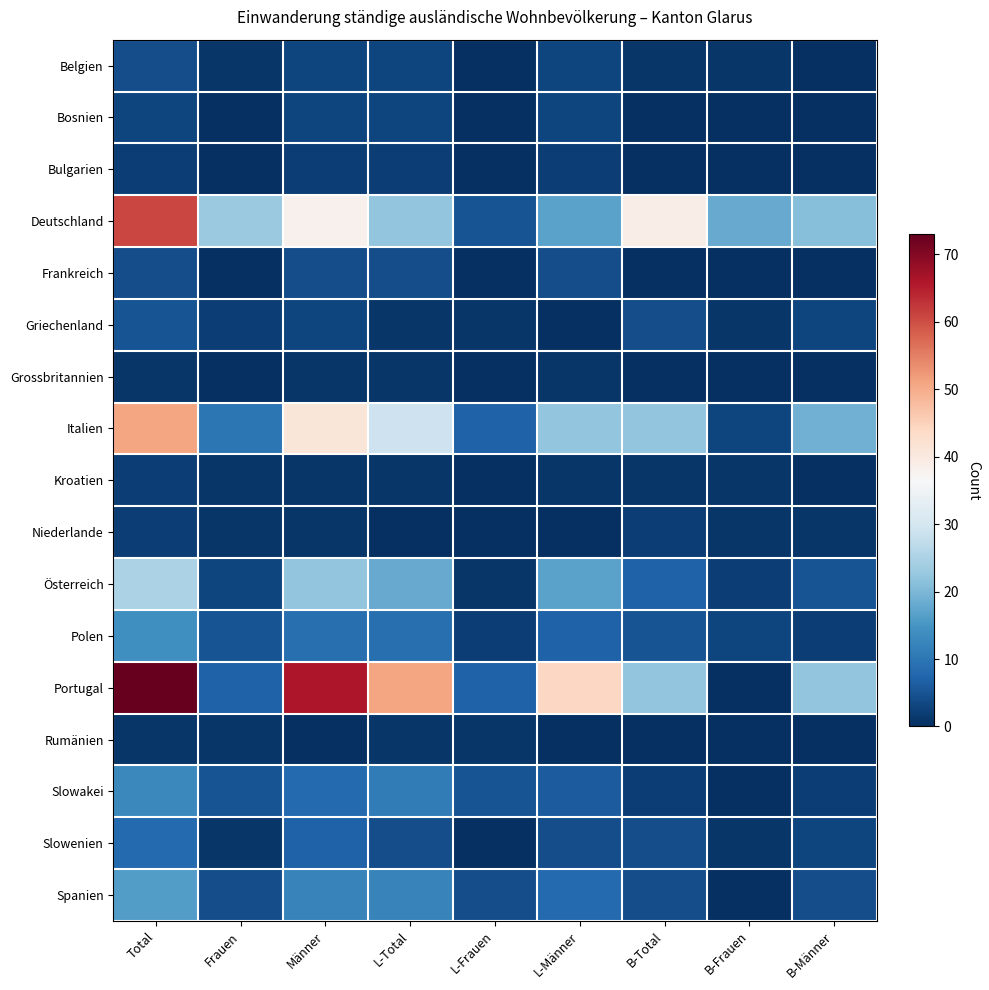

Reading left to right, what are all the values shown in this chart?

Belgien: Total=4	Frauen=1	Männer=3	L-Total=3	L-Frauen=0	L-Männer=3	B-Total=1	B-Frauen=1	B-Männer=0
Bosnien: Total=3	Frauen=0	Männer=3	L-Total=3	L-Frauen=0	L-Männer=3	B-Total=0	B-Frauen=0	B-Männer=0
Bulgarien: Total=2	Frauen=0	Männer=2	L-Total=2	L-Frauen=0	L-Männer=2	B-Total=0	B-Frauen=0	B-Männer=0
Deutschland: Total=61	Frauen=23	Männer=38	L-Total=22	L-Frauen=5	L-Männer=17	B-Total=39	B-Frauen=18	B-Männer=21
Frankreich: Total=4	Frauen=0	Männer=4	L-Total=4	L-Frauen=0	L-Männer=4	B-Total=0	B-Frauen=0	B-Männer=0
Griechenland: Total=5	Frauen=2	Männer=3	L-Total=1	L-Frauen=1	L-Männer=0	B-Total=4	B-Frauen=1	B-Männer=3
Grossbritannien: Total=1	Frauen=0	Männer=1	L-Total=1	L-Frauen=0	L-Männer=1	B-Total=0	B-Frauen=0	B-Männer=0
Italien: Total=51	Frauen=10	Männer=41	L-Total=29	L-Frauen=7	L-Männer=22	B-Total=22	B-Frauen=3	B-Männer=19
Kroatien: Total=2	Frauen=1	Männer=1	L-Total=1	L-Frauen=0	L-Männer=1	B-Total=1	B-Frauen=1	B-Männer=0
Niederlande: Total=2	Frauen=1	Männer=1	L-Total=0	L-Frauen=0	L-Männer=0	B-Total=2	B-Frauen=1	B-Männer=1
Österreich: Total=25	Frauen=3	Männer=22	L-Total=18	L-Frauen=1	L-Männer=17	B-Total=7	B-Frauen=2	B-Männer=5
Polen: Total=14	Frauen=5	Männer=9	L-Total=9	L-Frauen=2	L-Männer=7	B-Total=5	B-Frauen=3	B-Männer=2
Portugal: Total=73	Frauen=7	Männer=66	L-Total=51	L-Frauen=7	L-Männer=44	B-Total=22	B-Frauen=0	B-Männer=22
Rumänien: Total=1	Frauen=1	Männer=0	L-Total=1	L-Frauen=1	L-Männer=0	B-Total=0	B-Frauen=0	B-Männer=0
Slowakei: Total=13	Frauen=5	Männer=8	L-Total=11	L-Frauen=5	L-Männer=6	B-Total=2	B-Frauen=0	B-Männer=2
Slowenien: Total=8	Frauen=1	Männer=7	L-Total=4	L-Frauen=0	L-Männer=4	B-Total=4	B-Frauen=1	B-Männer=3
Spanien: Total=16	Frauen=4	Männer=12	L-Total=12	L-Frauen=4	L-Männer=8	B-Total=4	B-Frauen=0	B-Männer=4